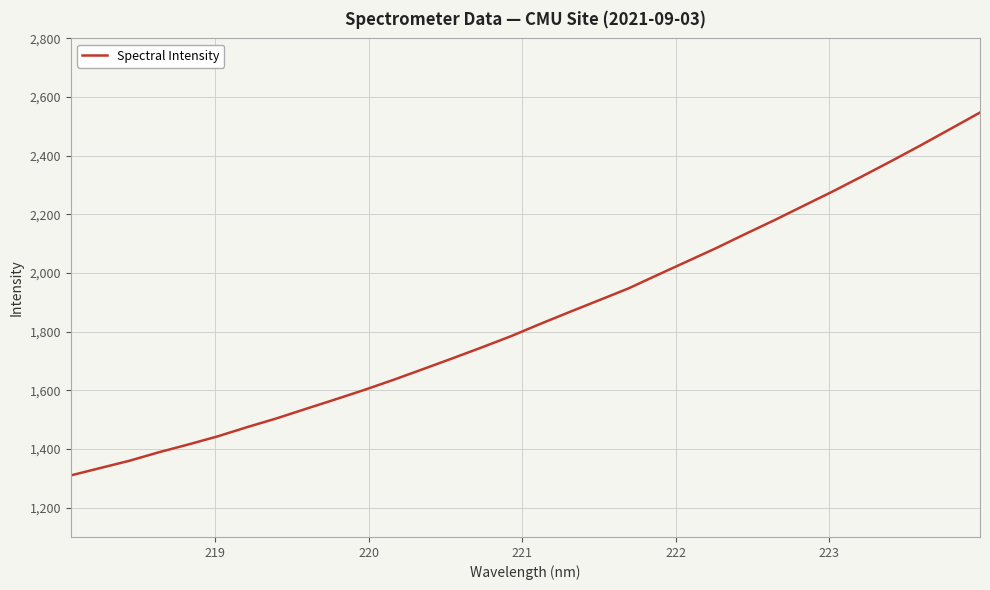

What is the greatest value displayed?

2547.3